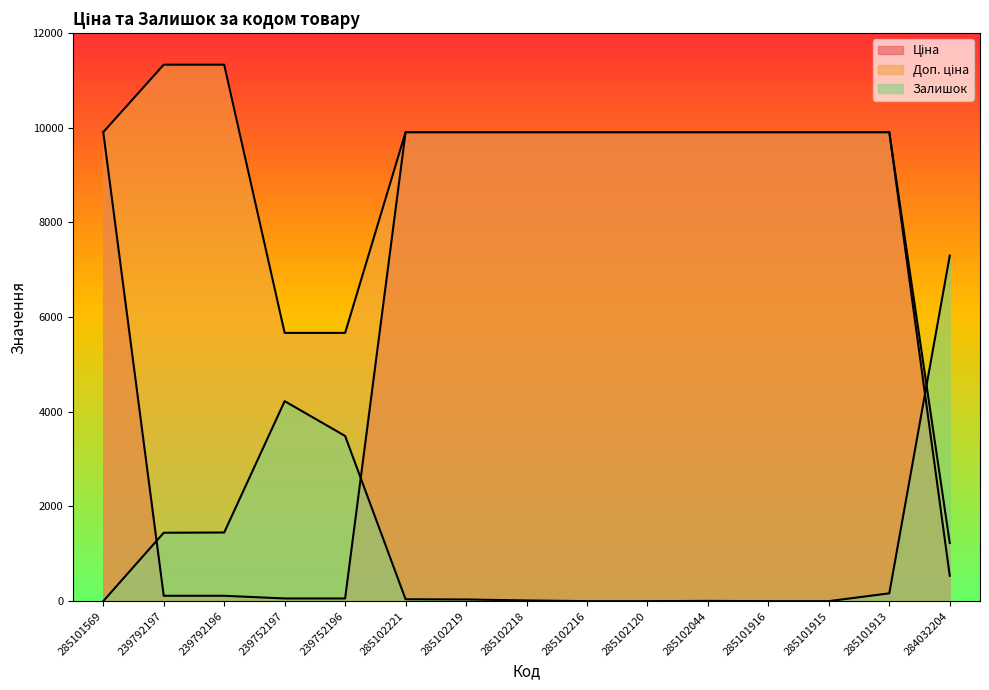

Where do Залишок and Доп. ціна first cross each other?

285101913 and 284032204